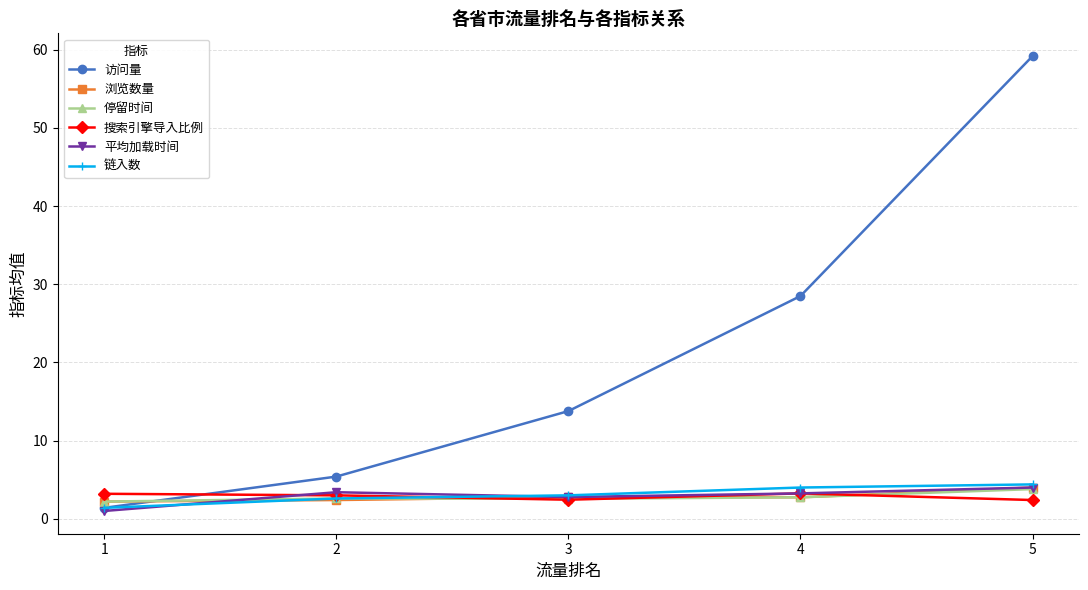

List the labels in order of 访问量 value, smallest first.

1, 2, 3, 4, 5